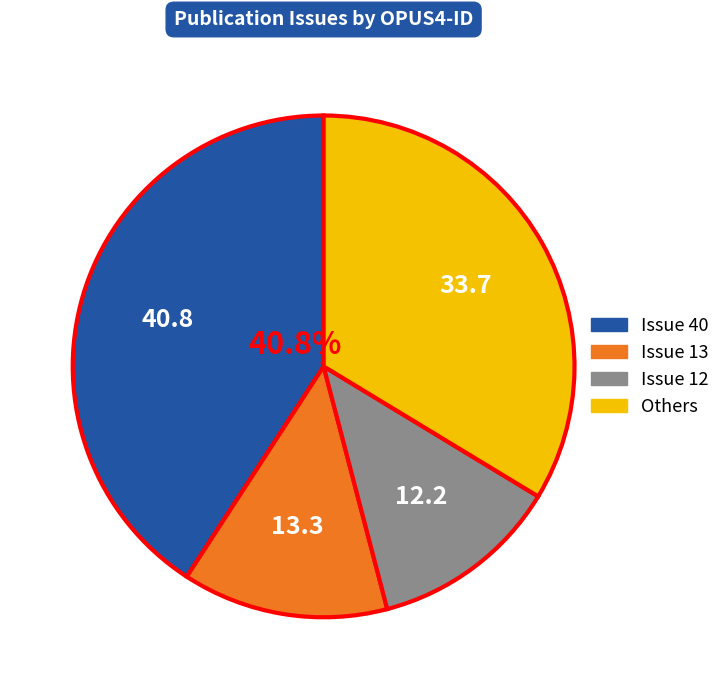

Is there any slice that represents more than half of the pie?

No